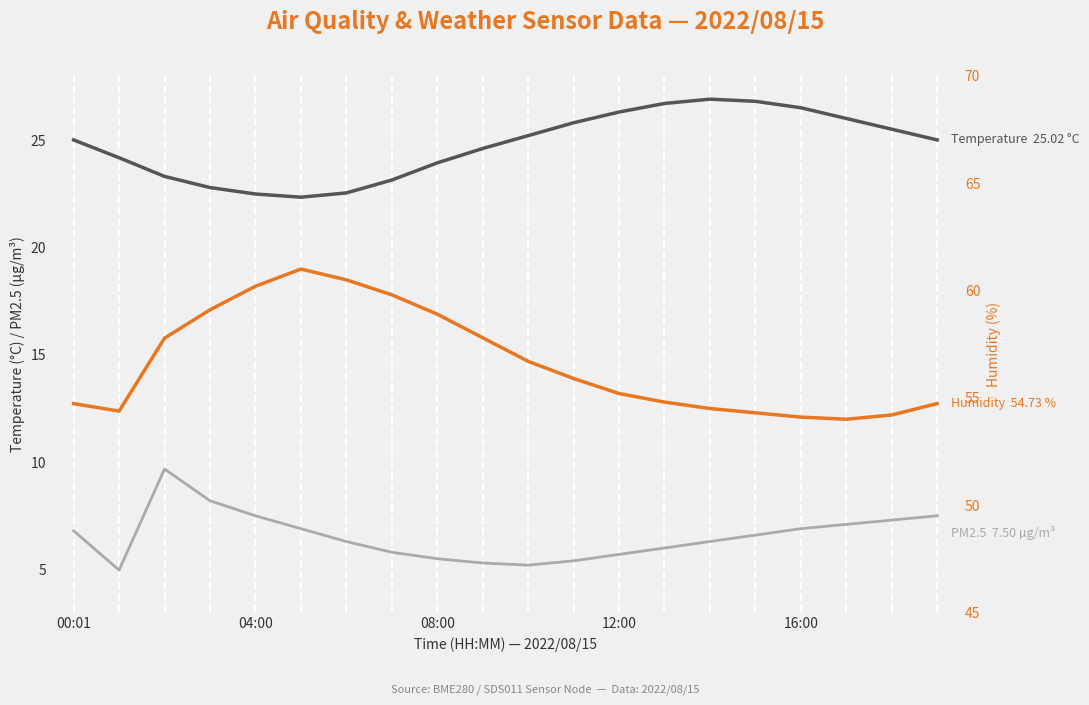

The BME280 Temperature (°C) series shows 5.2 at 5. True or false?

False